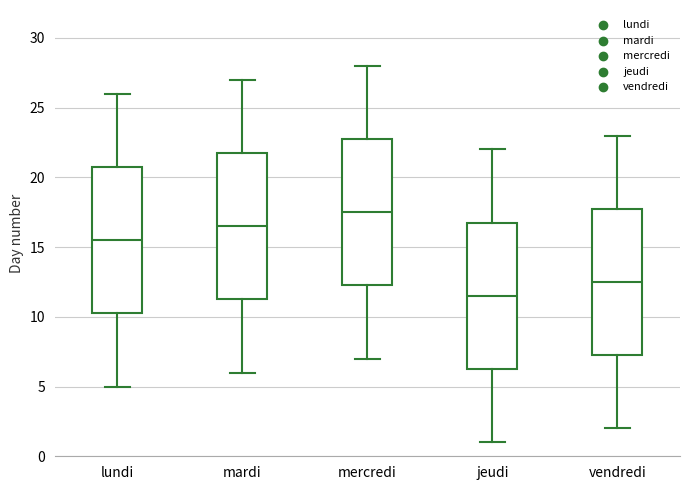

Reading left to right, read every box against the y-axis: the position of its median line, the range the box covers, and the ends of its whiskers. The values are not printed on the chart, so give them approximately, as read against the axis.

lundi: median 15.5, box 10.5 to 21.0, whiskers 5.0 to 26.0
mardi: median 16.5, box 11.5 to 22.0, whiskers 6.0 to 27.0
mercredi: median 17.5, box 12.5 to 23.0, whiskers 7.0 to 28.0
jeudi: median 11.5, box 6.5 to 17.0, whiskers 1.0 to 22.0
vendredi: median 12.5, box 7.5 to 18.0, whiskers 2.0 to 23.0